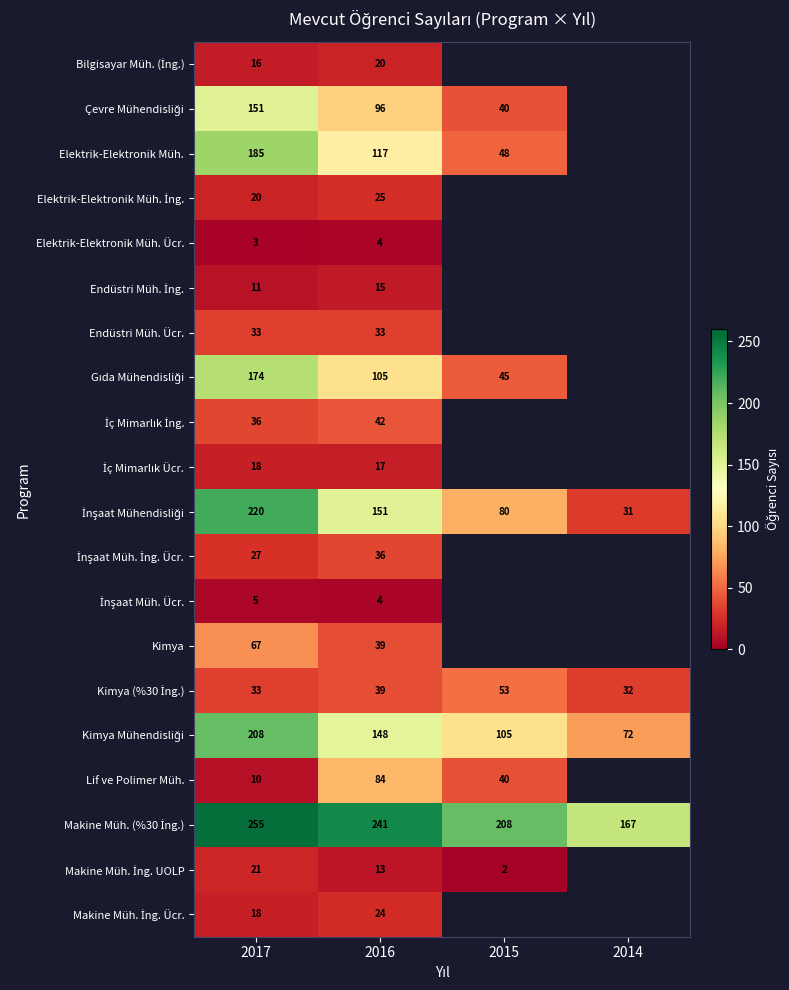

What is the total value across all series at 2016?

1253